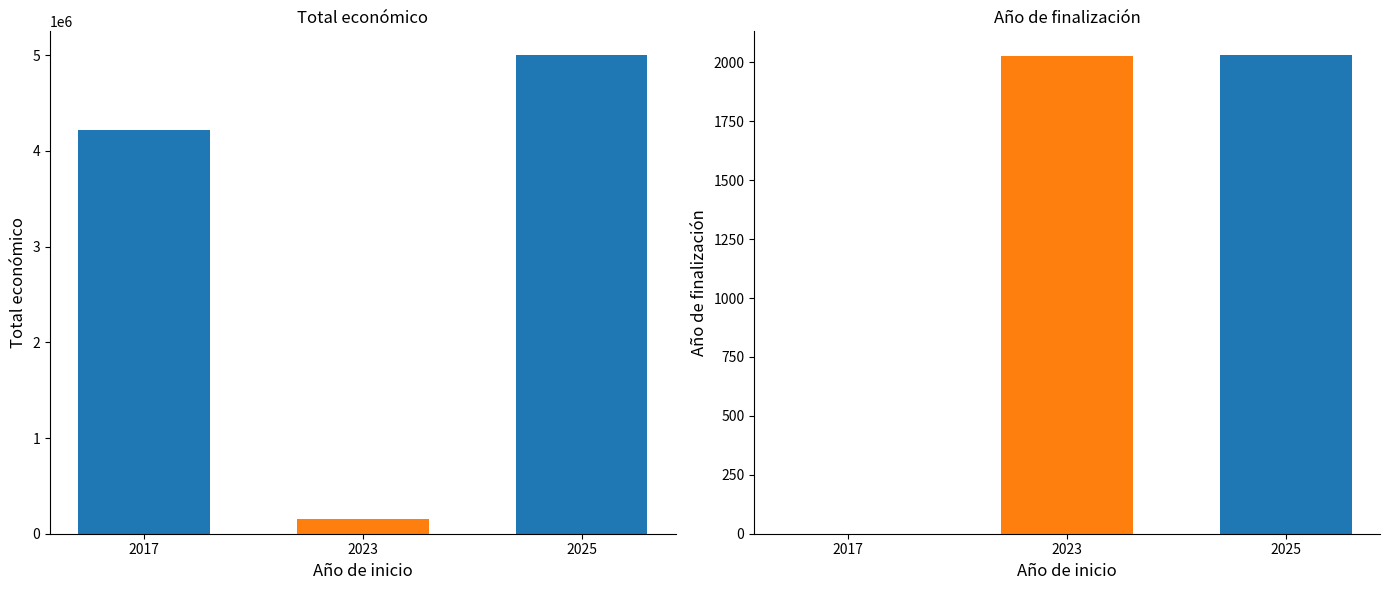

The value of Total económico at 2023 is 34222. True or false?

False